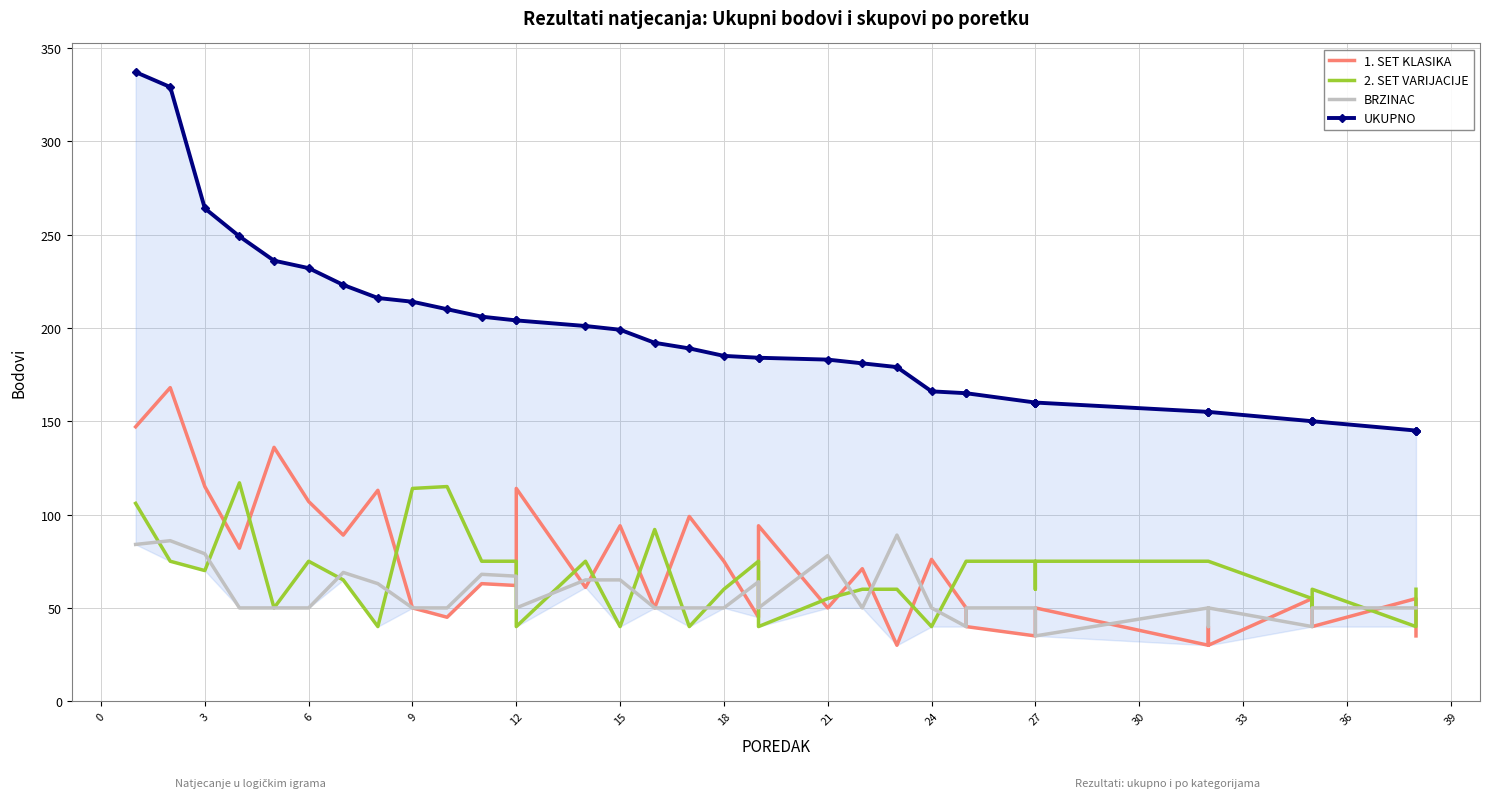

Rank the series by their maximum value, from highest to lowest.

UKUPNO, 1. SET KLASIKA, 2. SET VARIJACIJE, BRZINAC